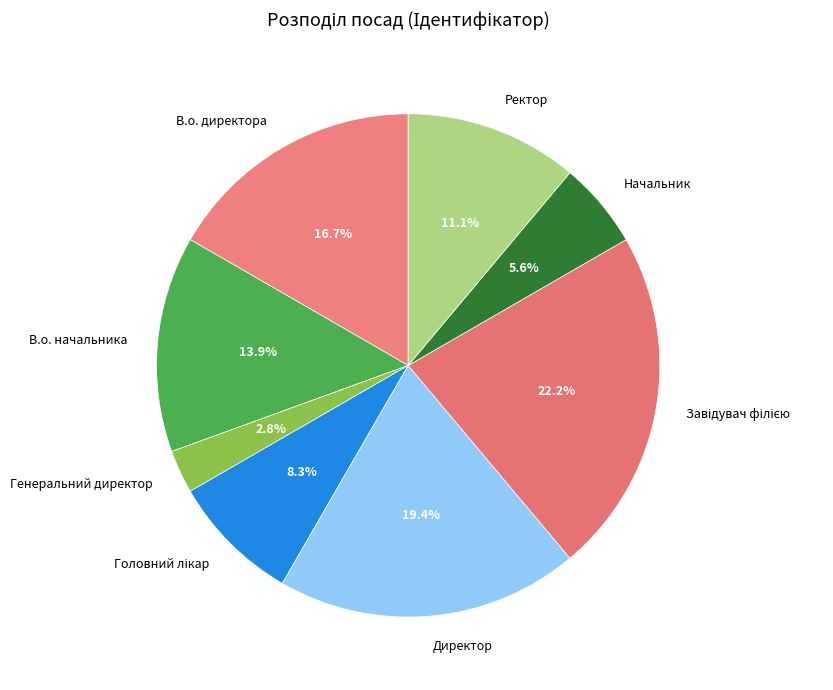

To the nearest percent, what percentage of the pie is В.о. начальника?

14%